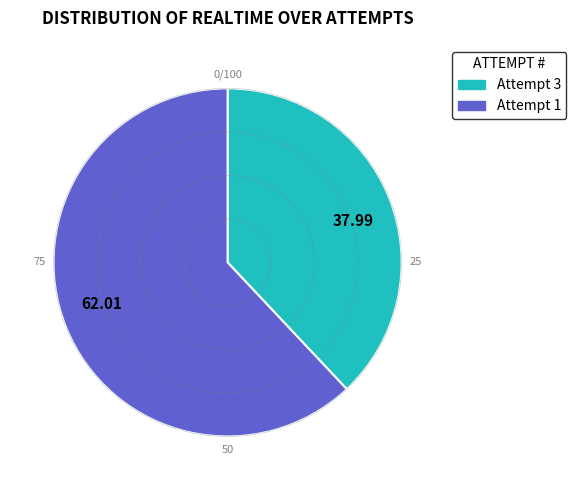

Count the number of slices in the pie.

2